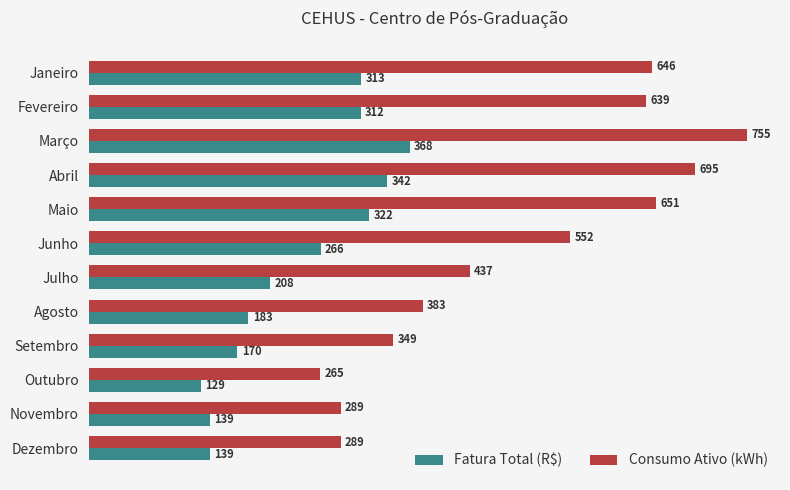

The Fatura Total (R$) series shows 266.0 at Junho. True or false?

True